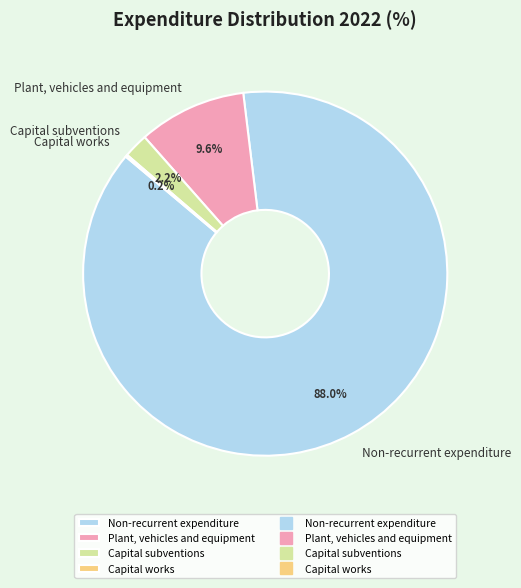

To the nearest percent, what percentage of the pie is Non-recurrent expenditure?

88%